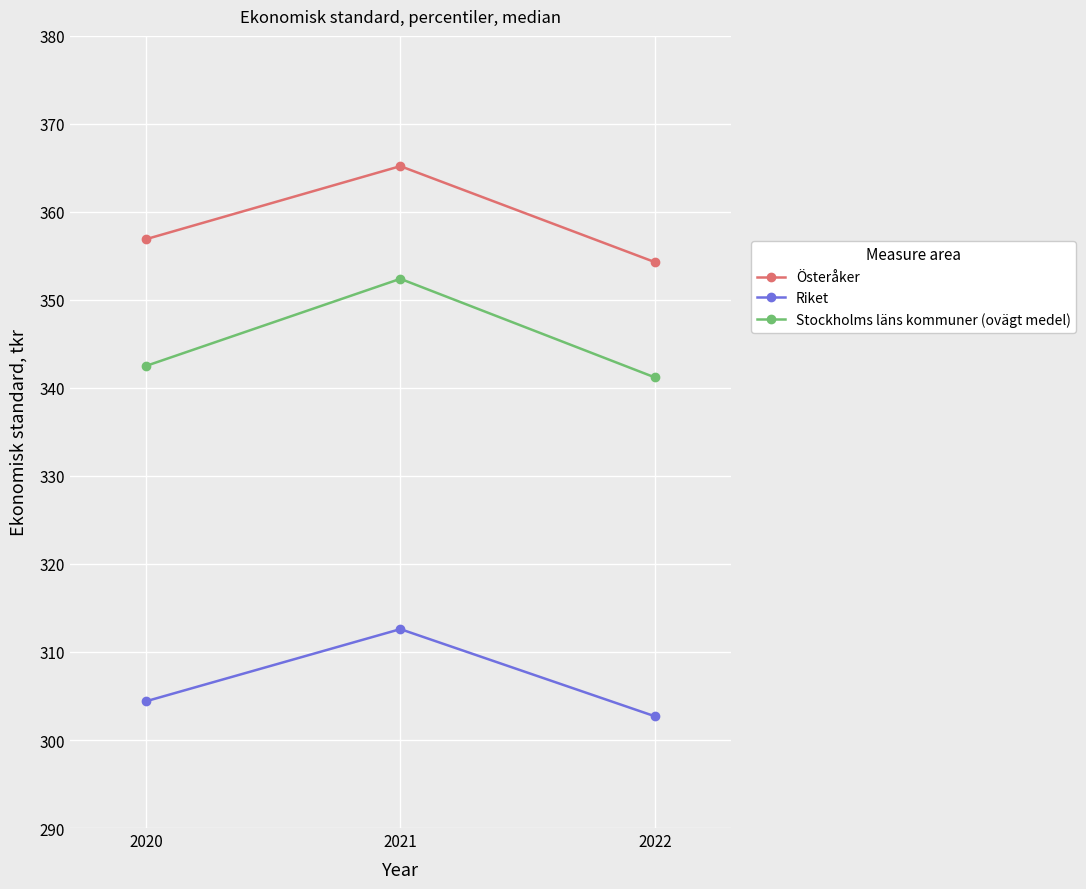

Reading left to right, extract all data points from this chart.

Österåker: 356.9	365.2	354.3
Riket: 304.4	312.6	302.7
Stockholms läns kommuner (ovägt medel): 342.5	352.4	341.2